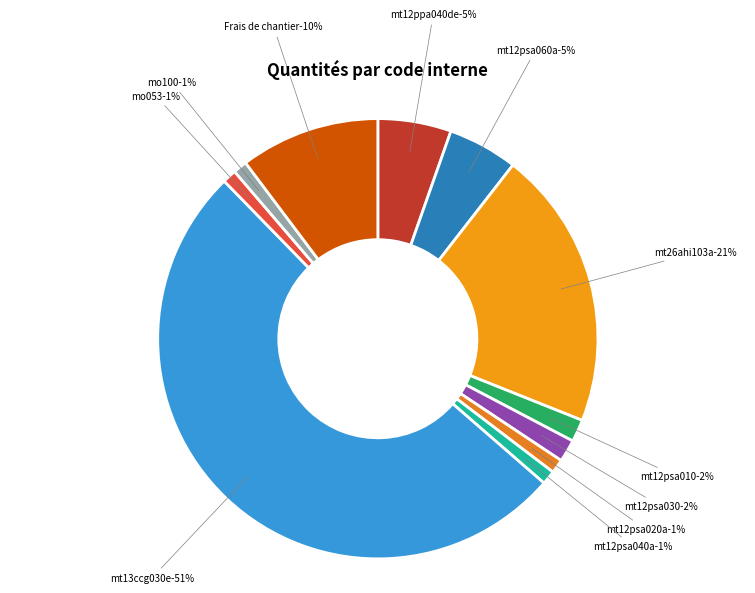

Count the number of slices in the pie.

11